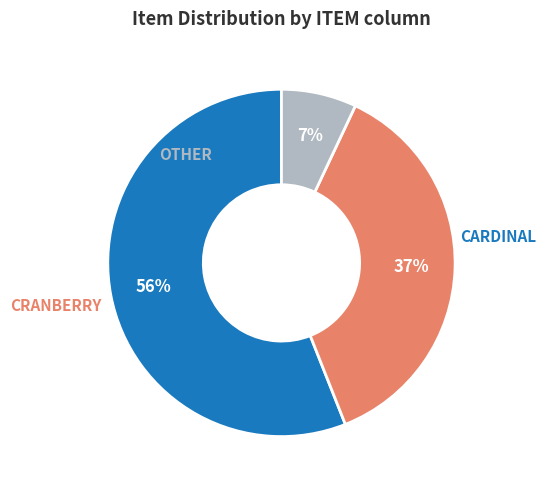

Do CRANBERRY and CARDINAL together represent more than half of the pie?

Yes